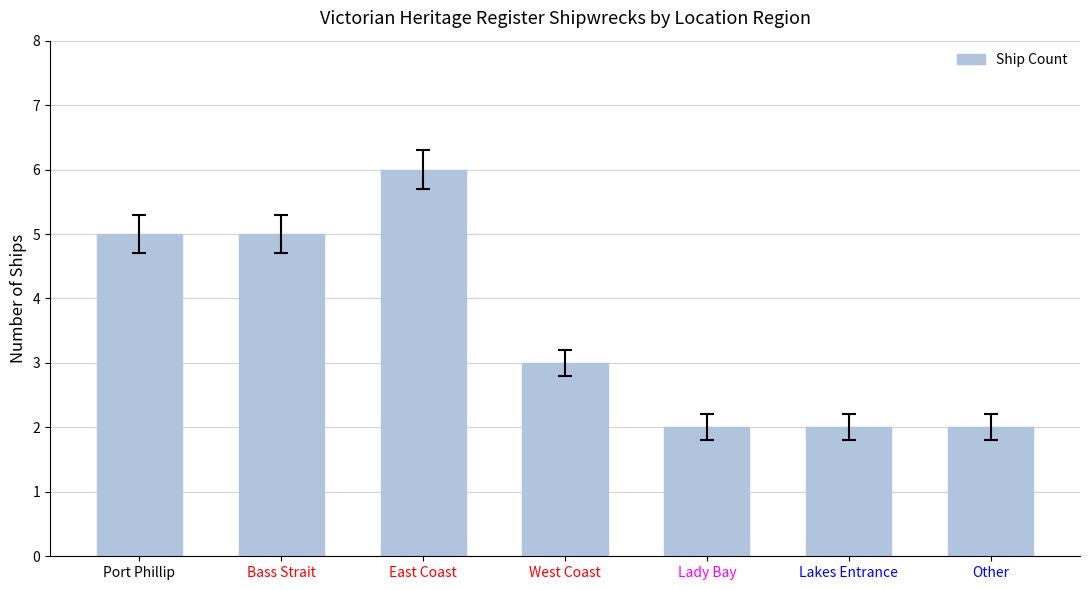

What is the average value?

4